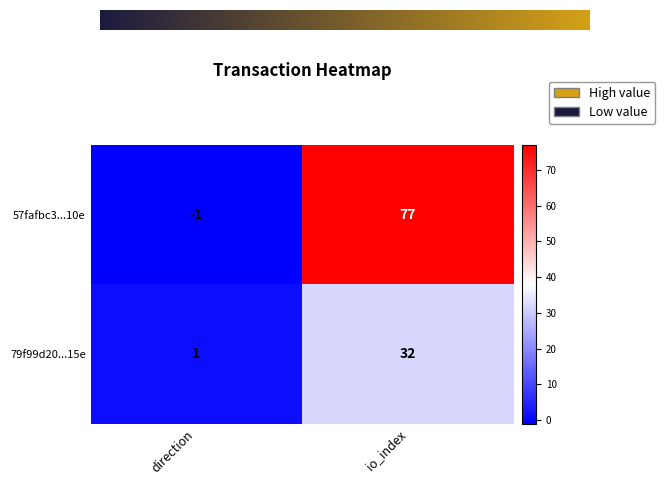

Rank the series by their average value, from highest to lowest.

57fafbc3...10e, 79f99d20...15e